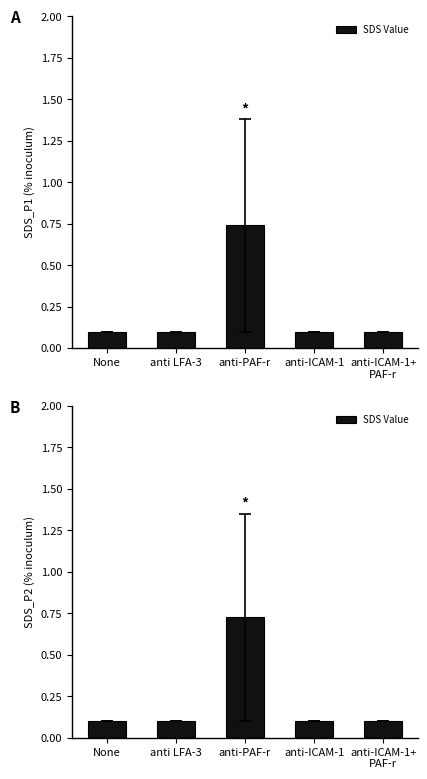

What is the value of the 2nd bar from the left?

0.1